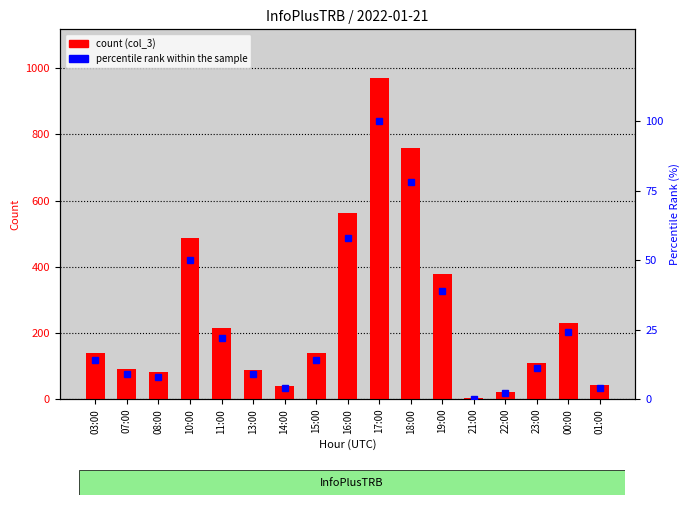

Reading left to right, transcribe all the data shown in this chart.

count: 138	91	82	488	215	87	40	138	564	972	759	377	3	22	108	230	41
percentile rank within the sample: 14	9	8	50	22	9	4	14	58	100	78	39	0	2	11	24	4